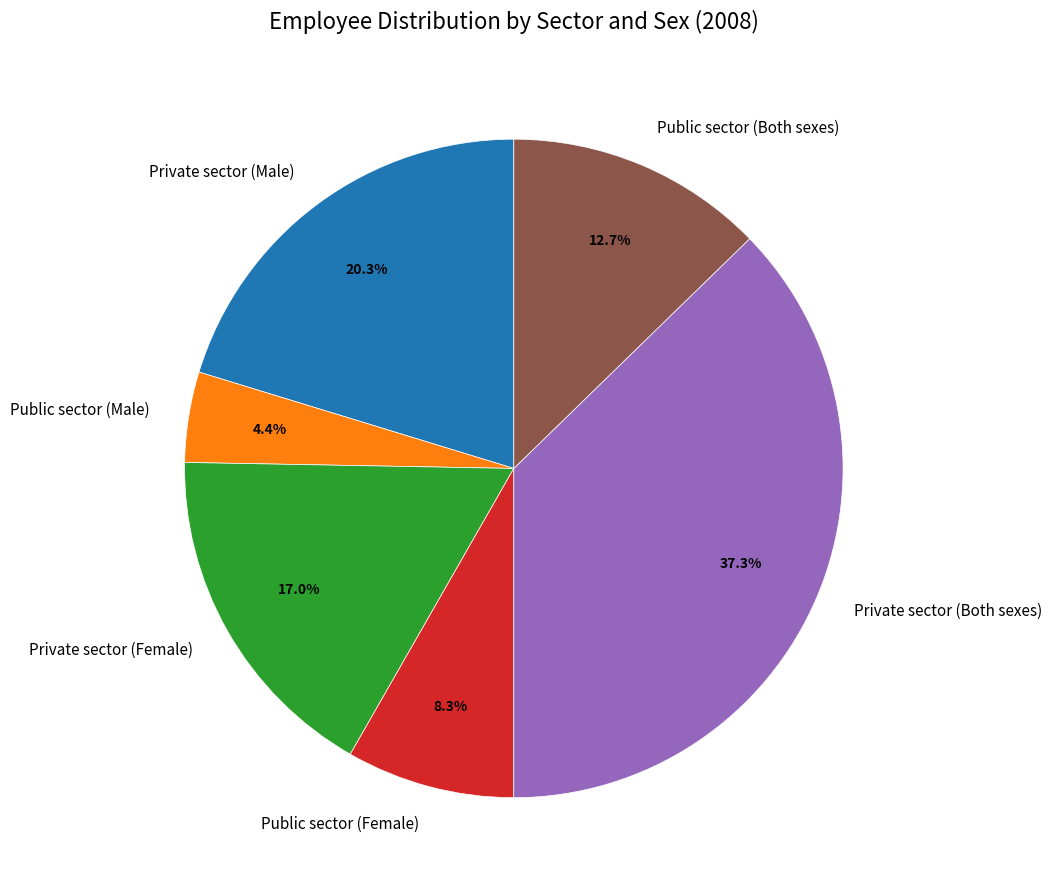

Is there any slice that represents more than half of the pie?

No